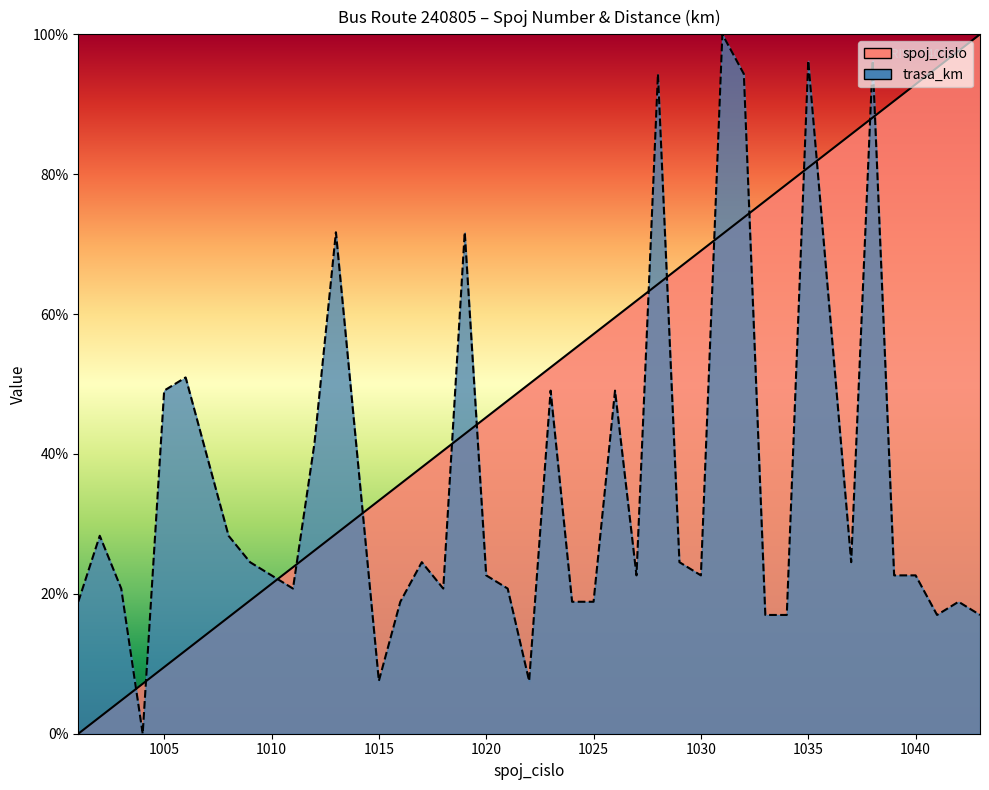

List the series in order of their overall mean, lowest first.

trasa_km, spoj_cislo